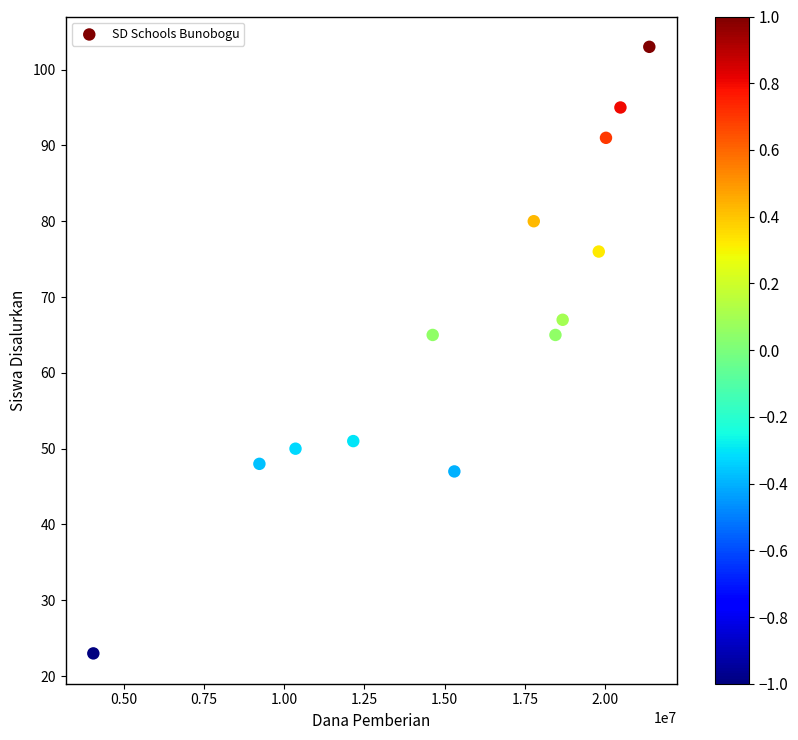

What is the range of Y values (max minus min)?

80